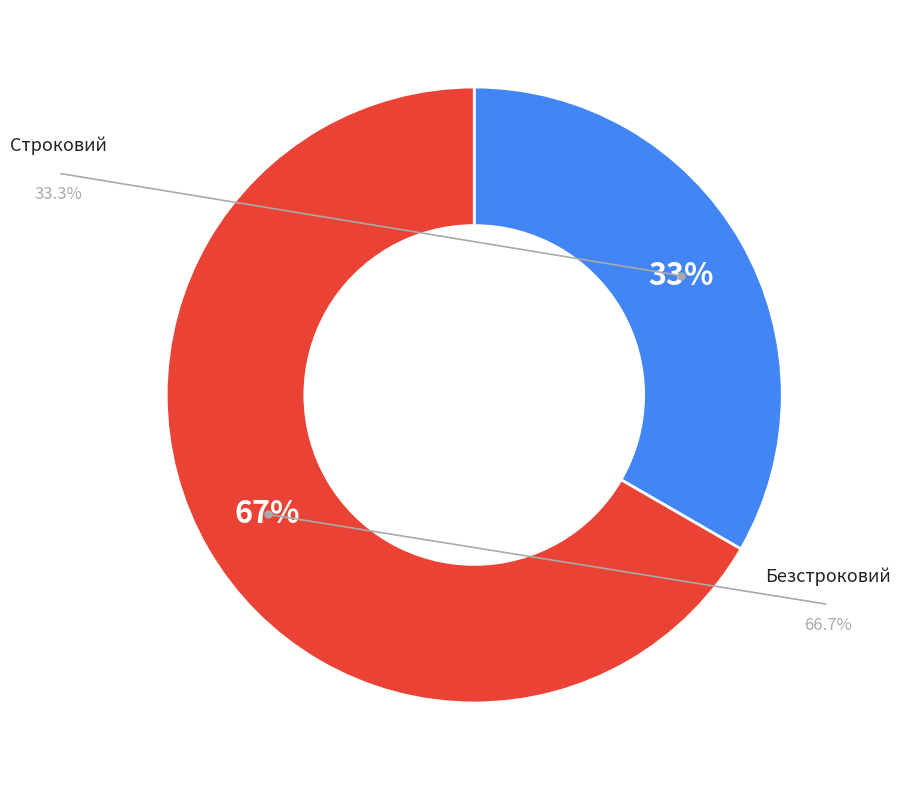

Is there a majority slice in this chart?

Yes